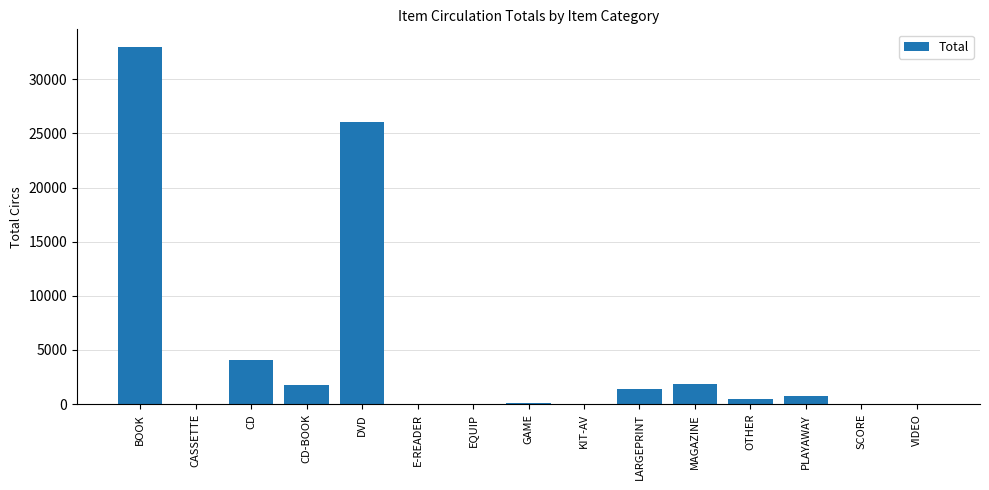

What is the greatest value displayed?

32957